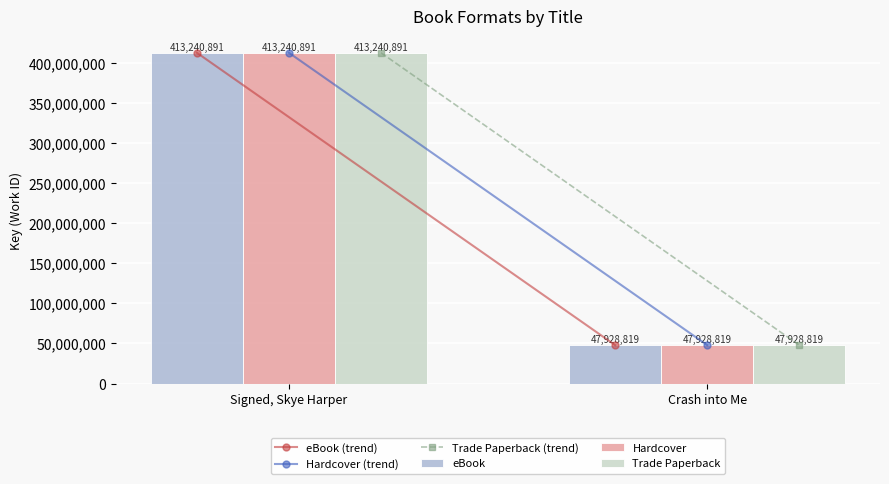

What value does the eBook series have at Signed, Skye Harper, to the nearest 50?

413240900